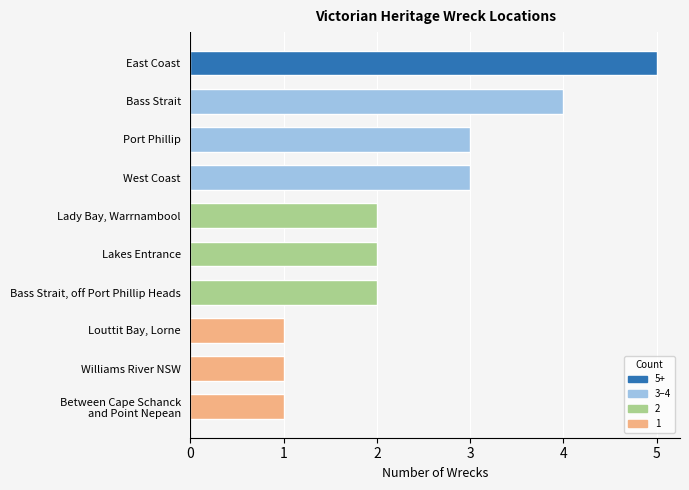

What is the ratio of the value at Louttit Bay, Lorne to the value at West Coast?

0.3